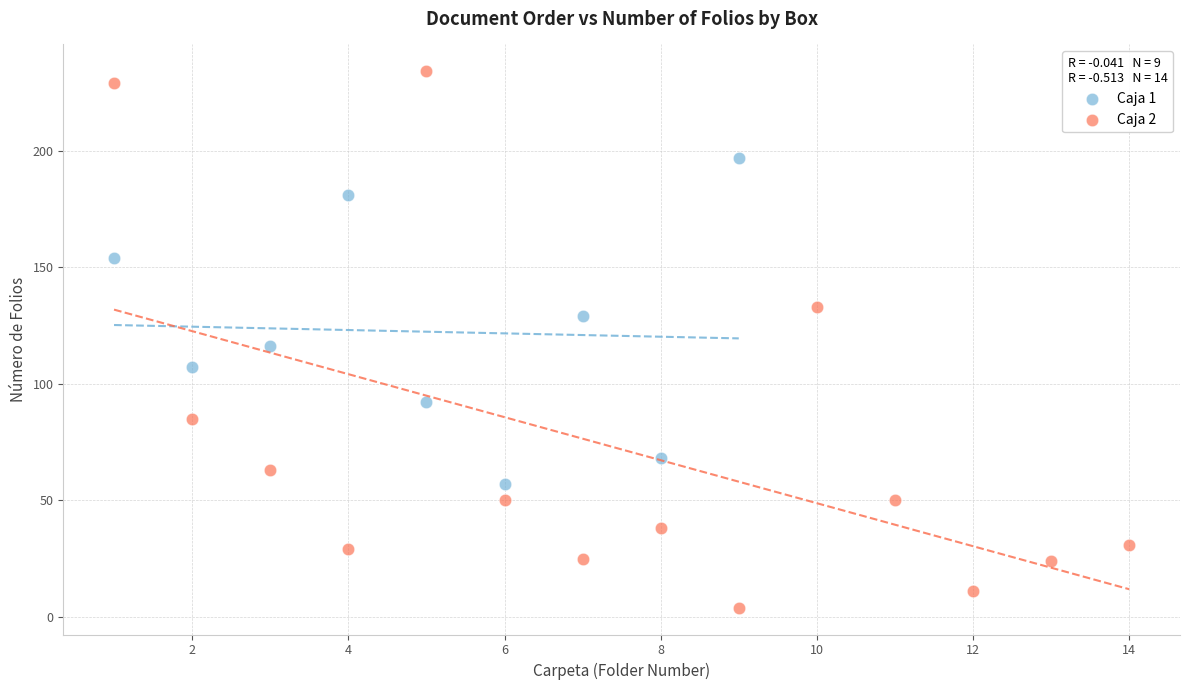

Which series reaches the maximum Y coordinate?

Caja 2